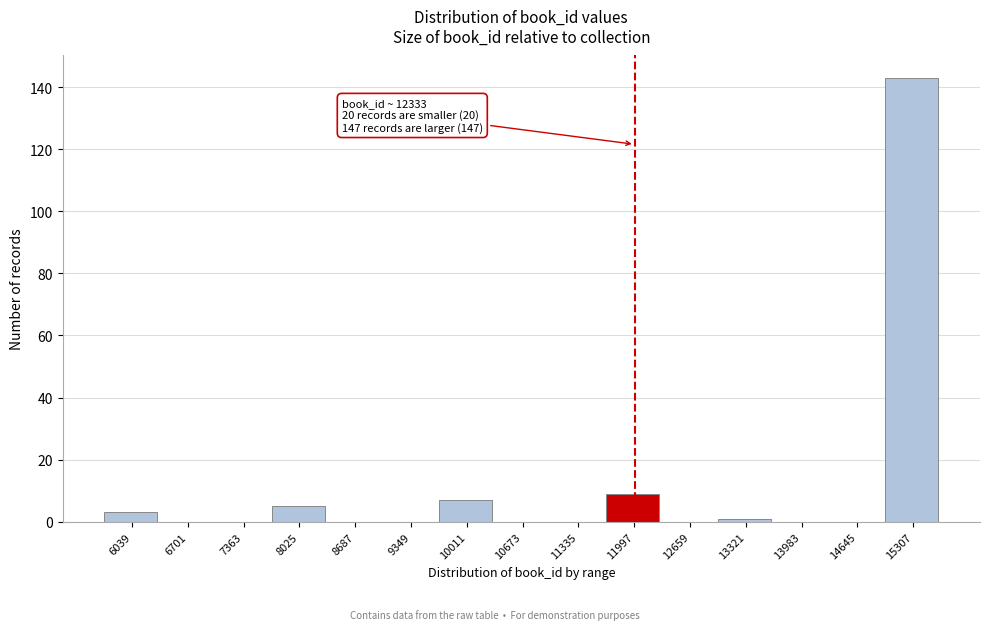

Reading right to left, what are all the values shown in this chart?

15307=143	14645=0	13983=0	13321=1	12659=0	11997=9	11335=0	10673=0	10011=7	9349=0	8687=0	8025=5	7363=0	6701=0	6039=3